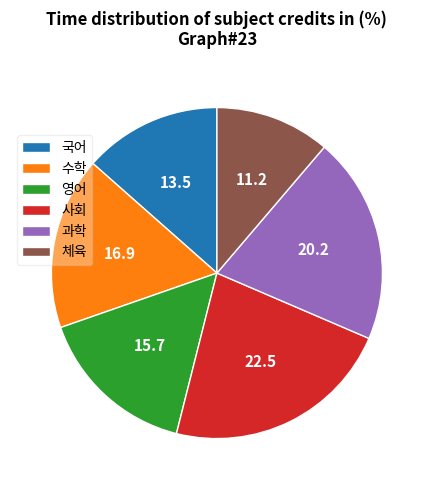

How many slices are in this pie chart?

6